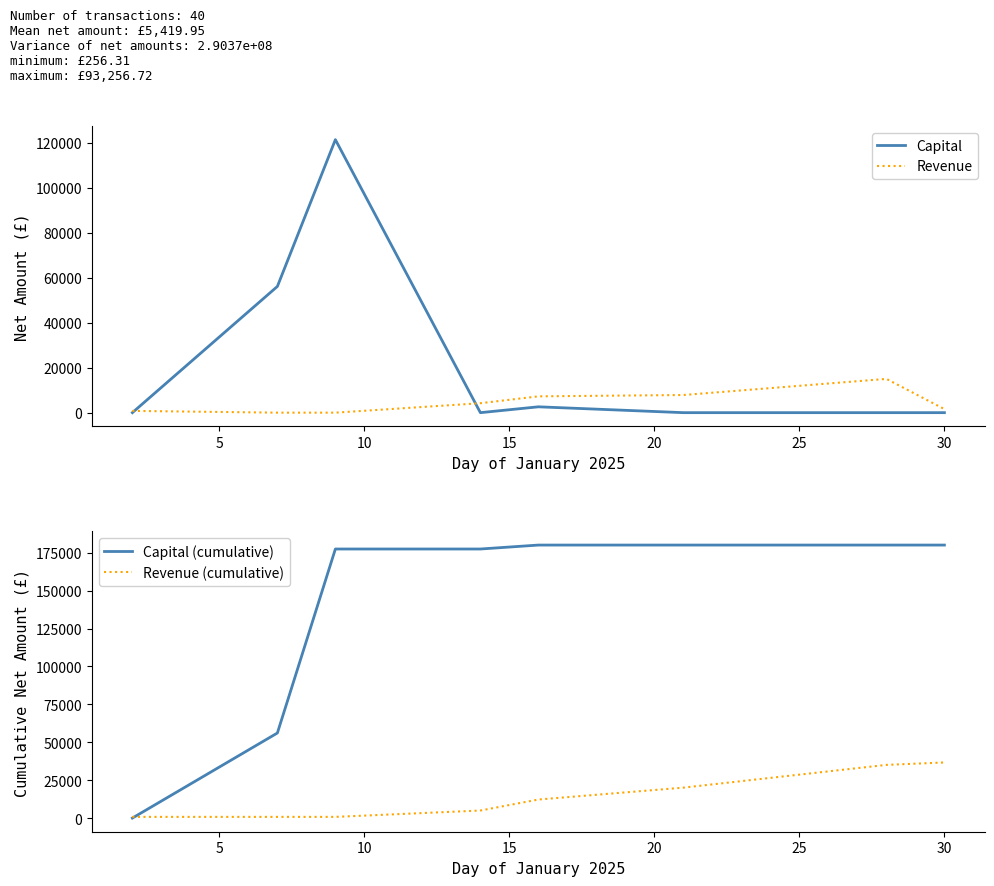

At 30, list the series in order from smallest to largest.

Capital, Revenue, Revenue (cumulative), Capital (cumulative)